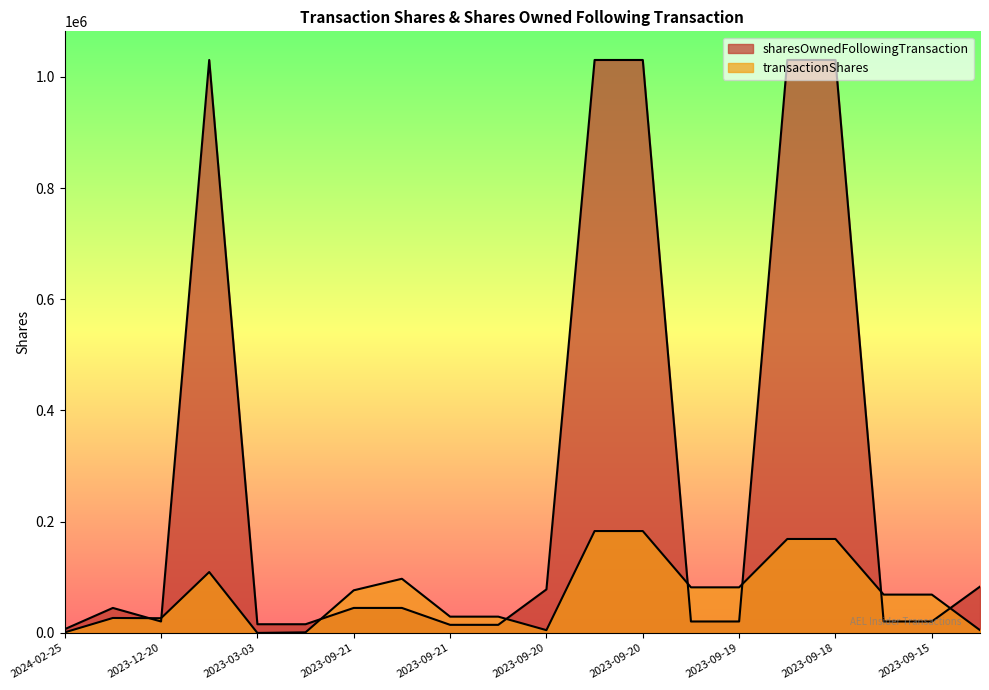

Where do sharesOwnedFollowingTransaction and transactionShares first cross each other?

2023-12-20 and 2023-12-20